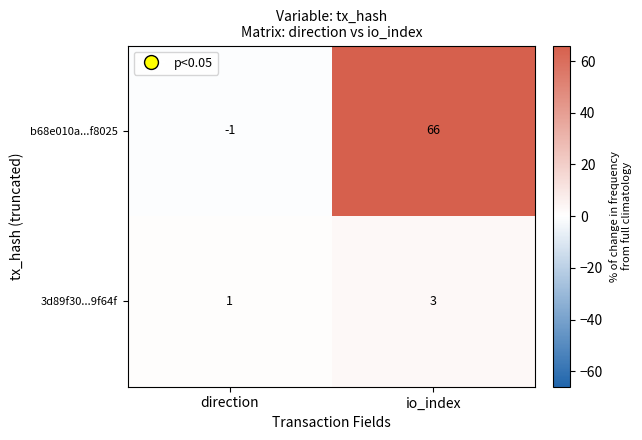

What is the greatest value displayed?

66